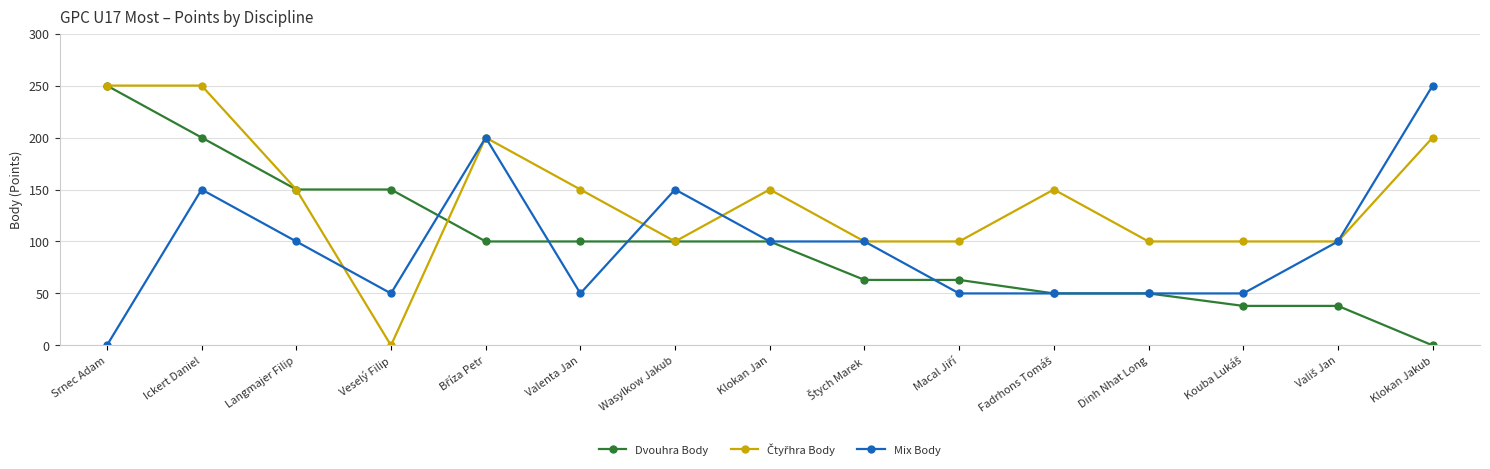

What is the label of the 12th point from the right?

Veselý Filip